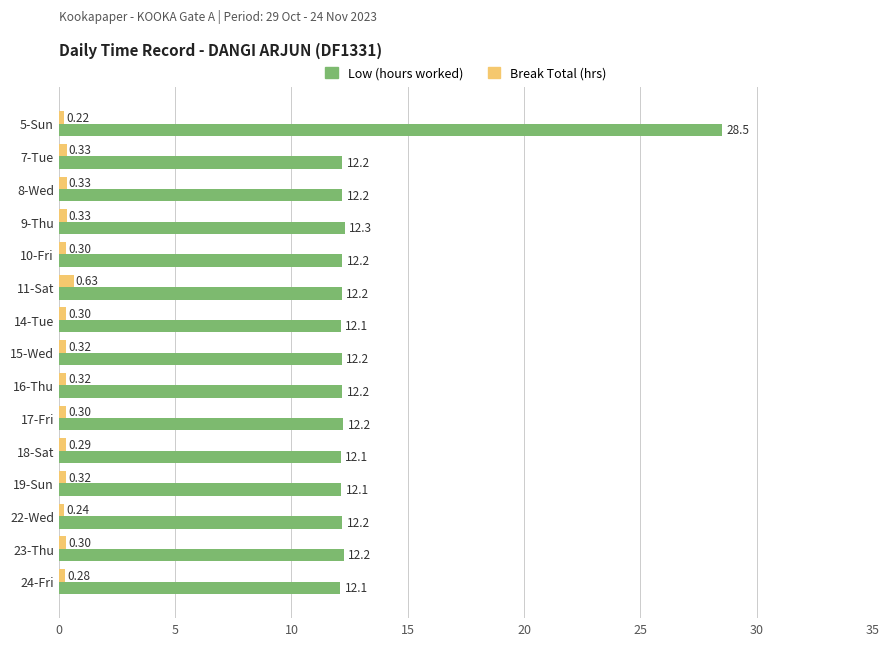

At how many categories does at least one series exceed 13?

1